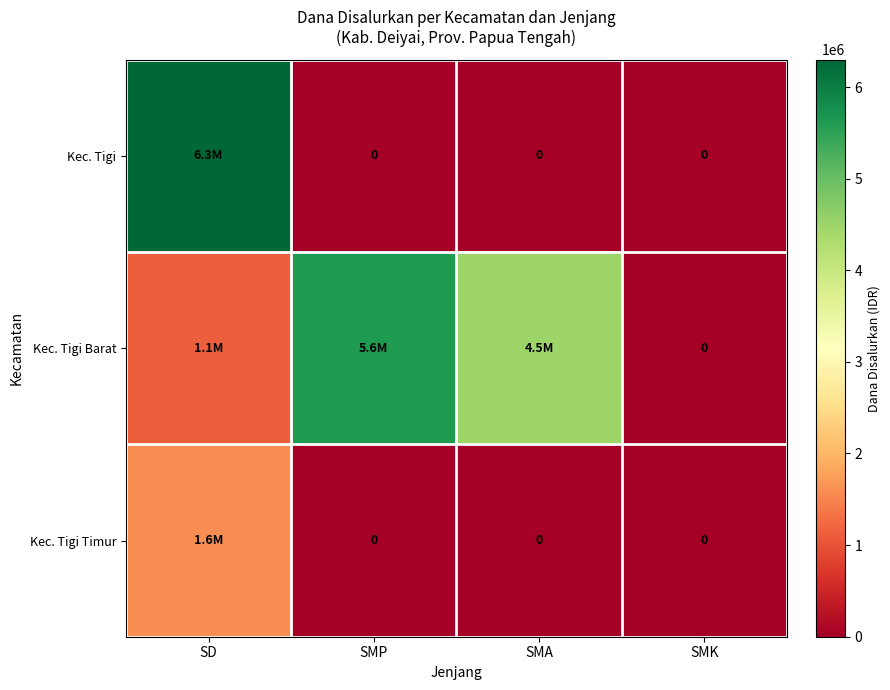

Count the number of data series in this chart.

3